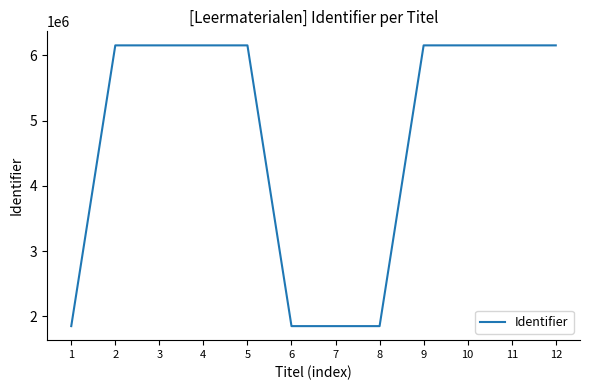

What is the difference between the maximum and second lowest values?

4298927